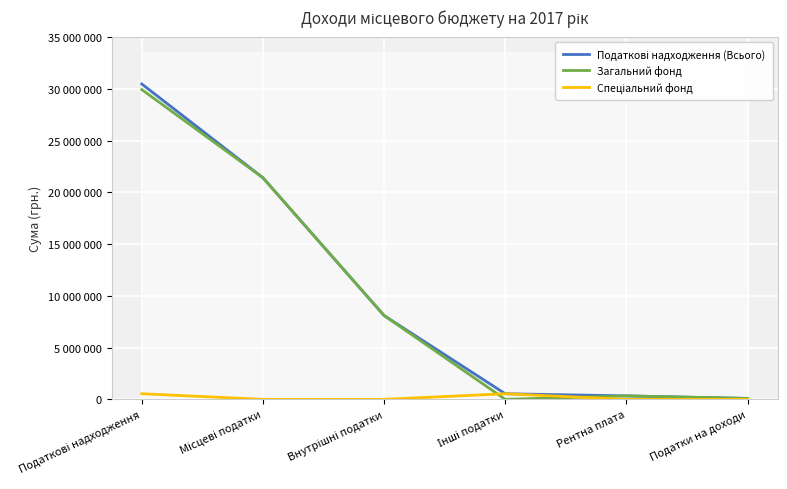

True or false: Загальний фонд has more than 2 points higher than both neighbors.

False